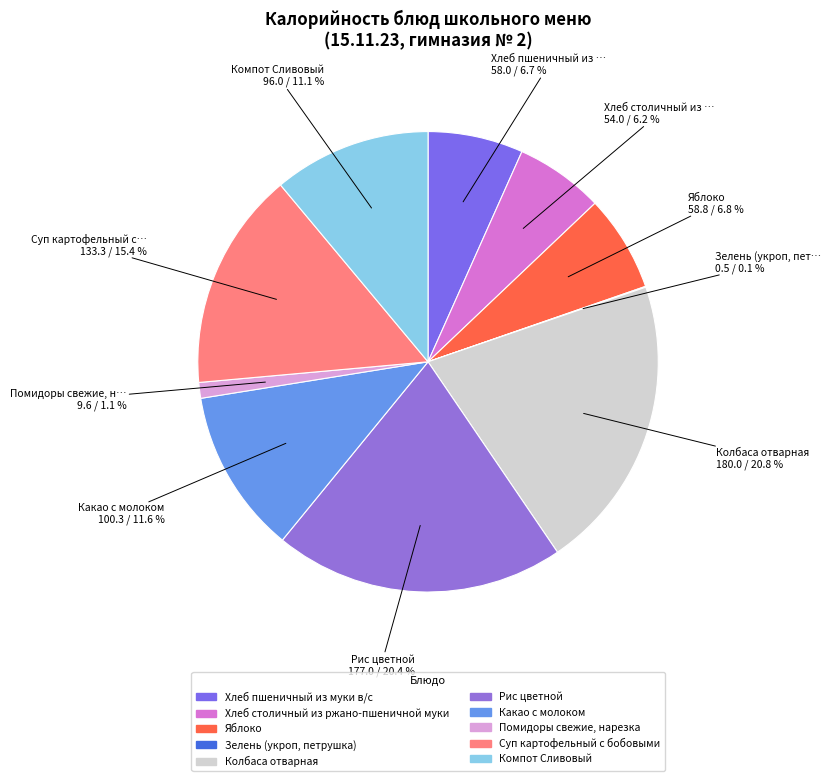

To the nearest percent, what is the difference between the Хлеб пшеничный из муки в/с and Колбаса отварная slice percentages?

14%